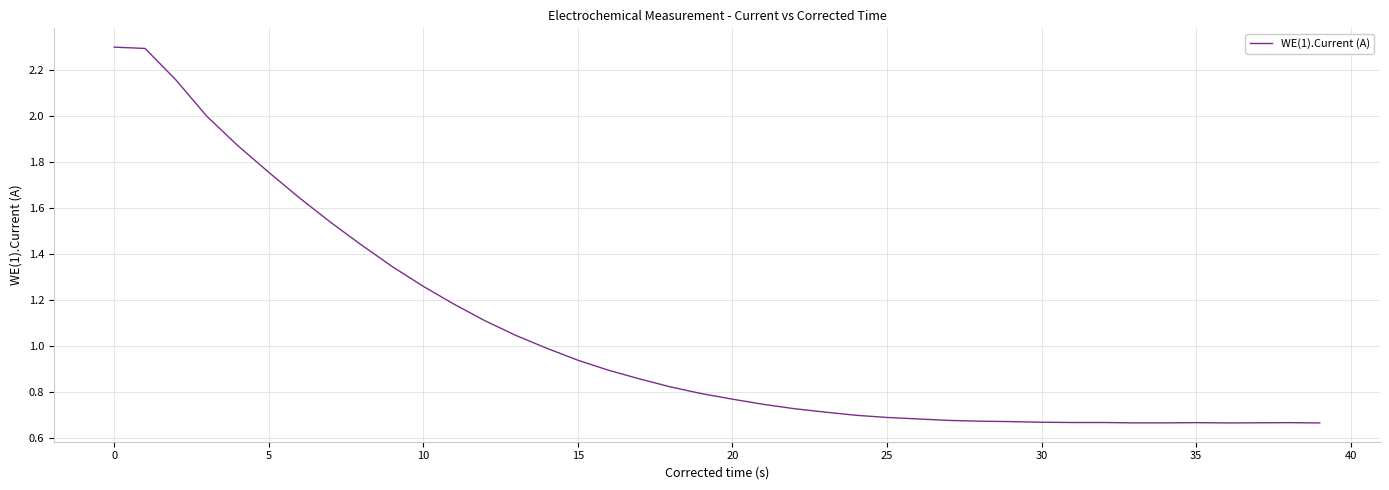

What is the greatest value displayed?

2.3